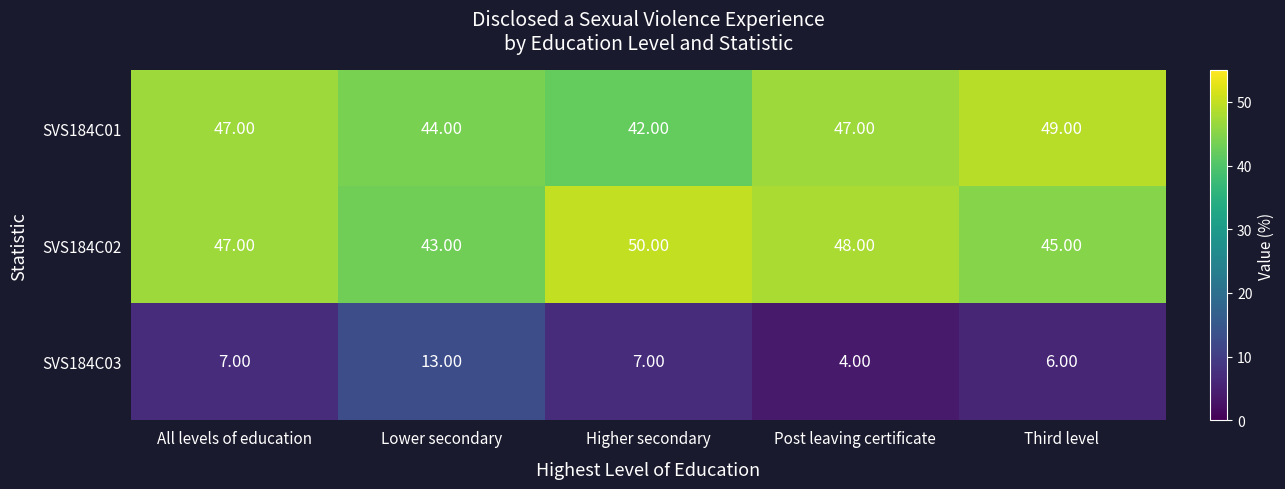

At which category is the sum across all series the highest?

All levels of education